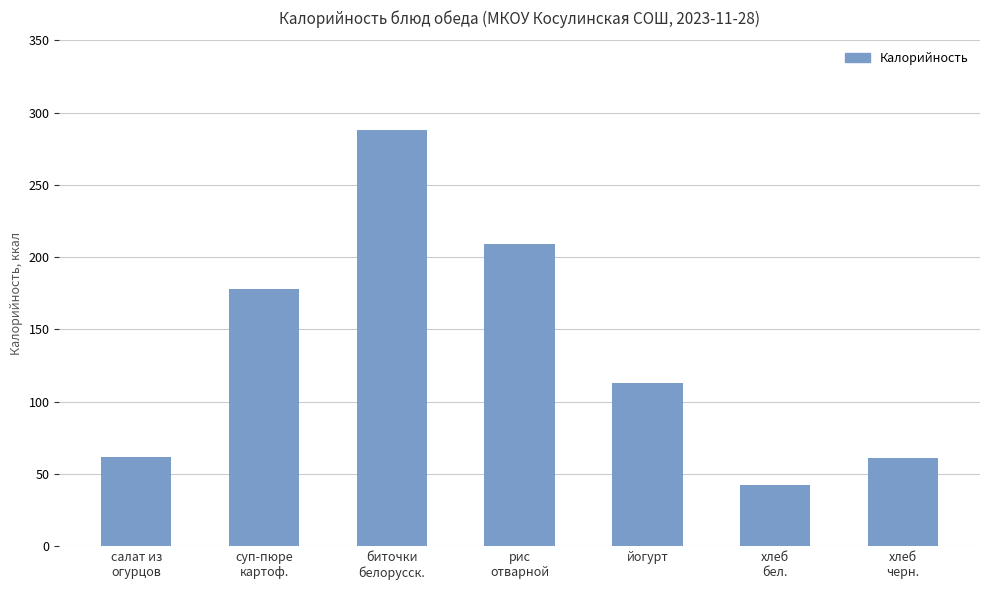

What is the label of the 7th bar from the left?

хлеб
черн.